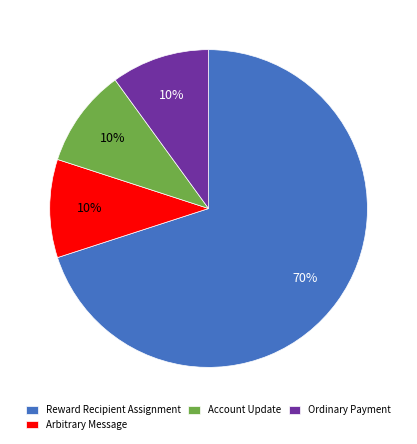

How many segments does this pie chart have?

4